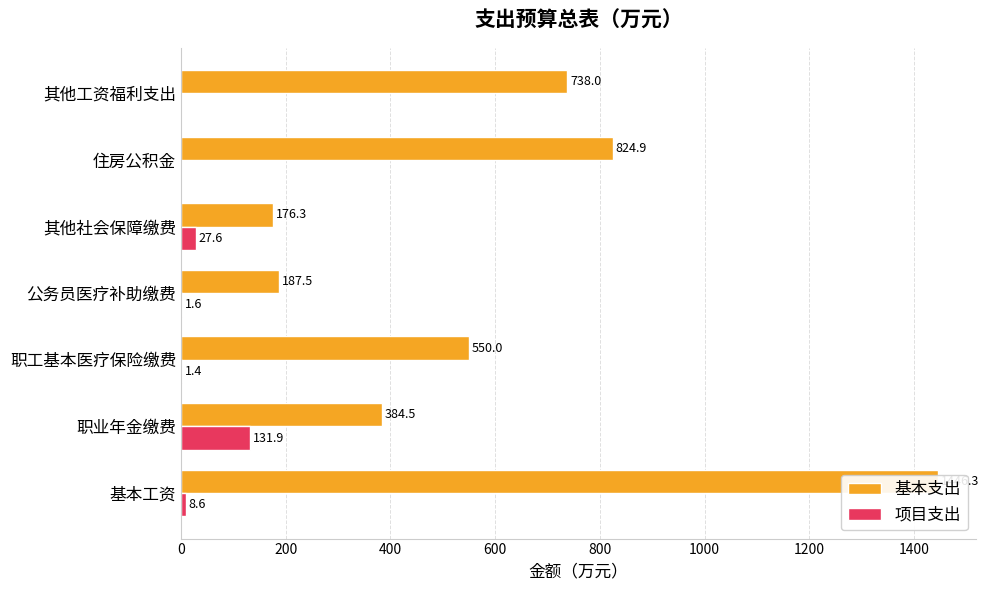

What is the value of the 基本支出 bar at the 4th from the left?

187.5